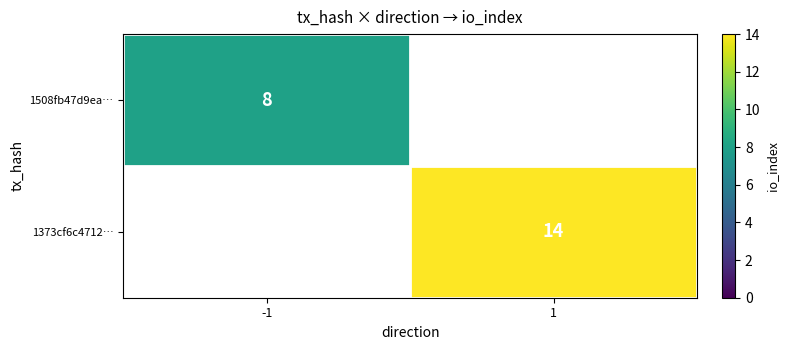

Is it true that 1373cf6c4712… equals 21 at 1?

False